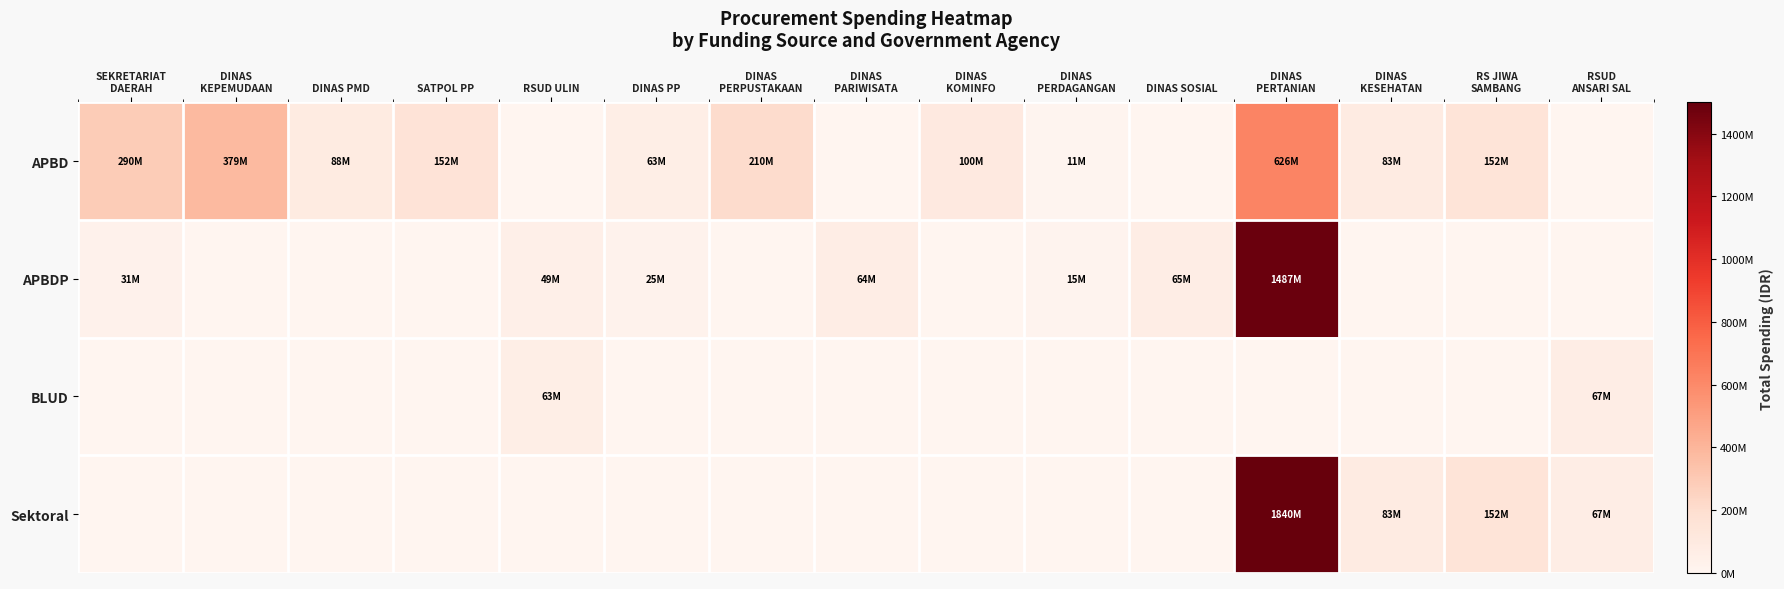

Rank the series at DINAS PERTANIAN from lowest to highest value.

BLUD, APBD, APBDP, Sektoral